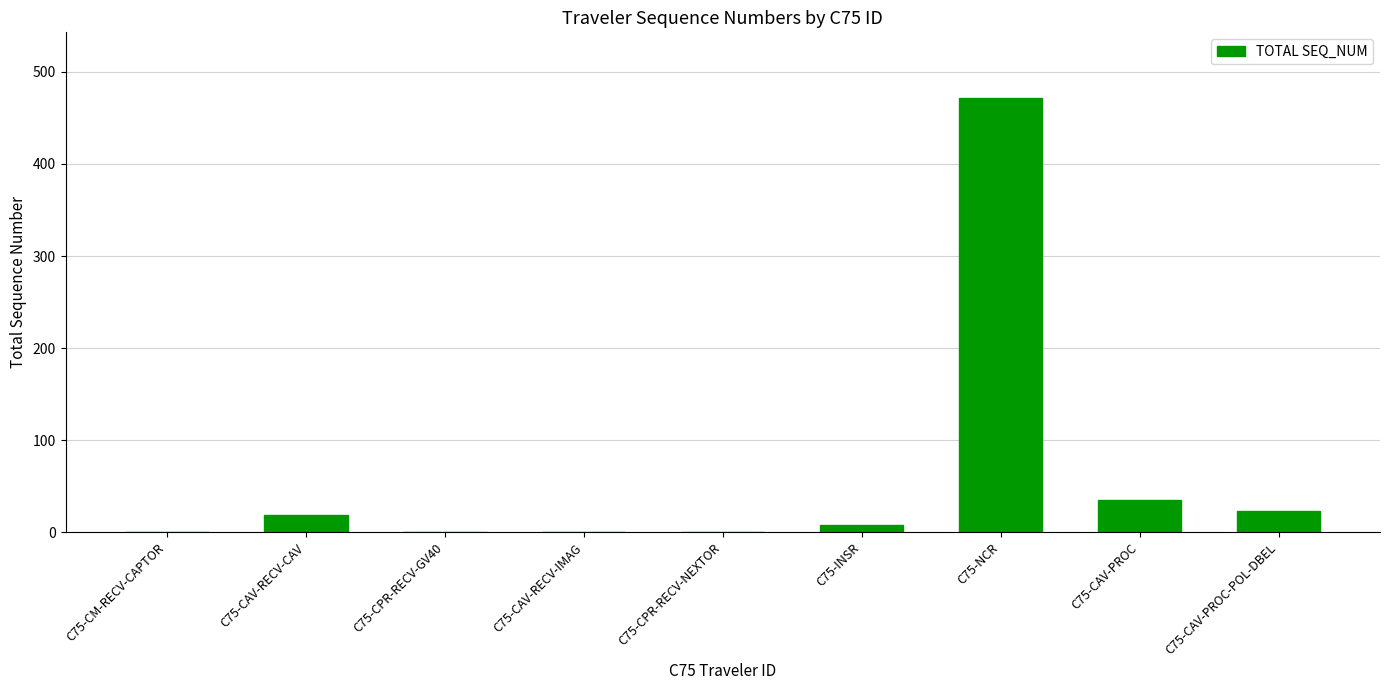

What is the maximum value shown in the chart?

472